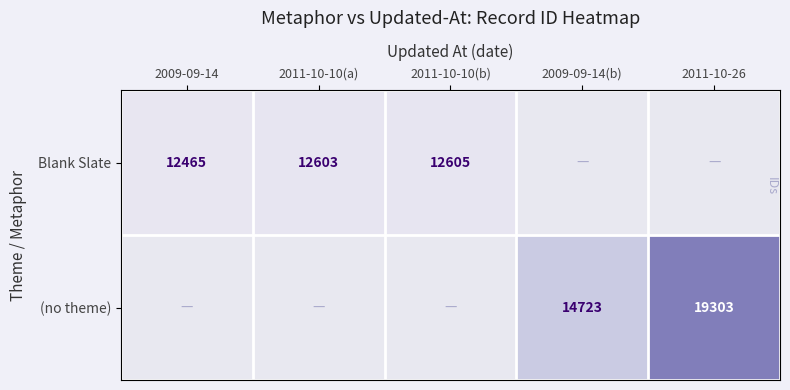

The Blank Slate series shows 6643 at 2011-10-10(a). True or false?

False